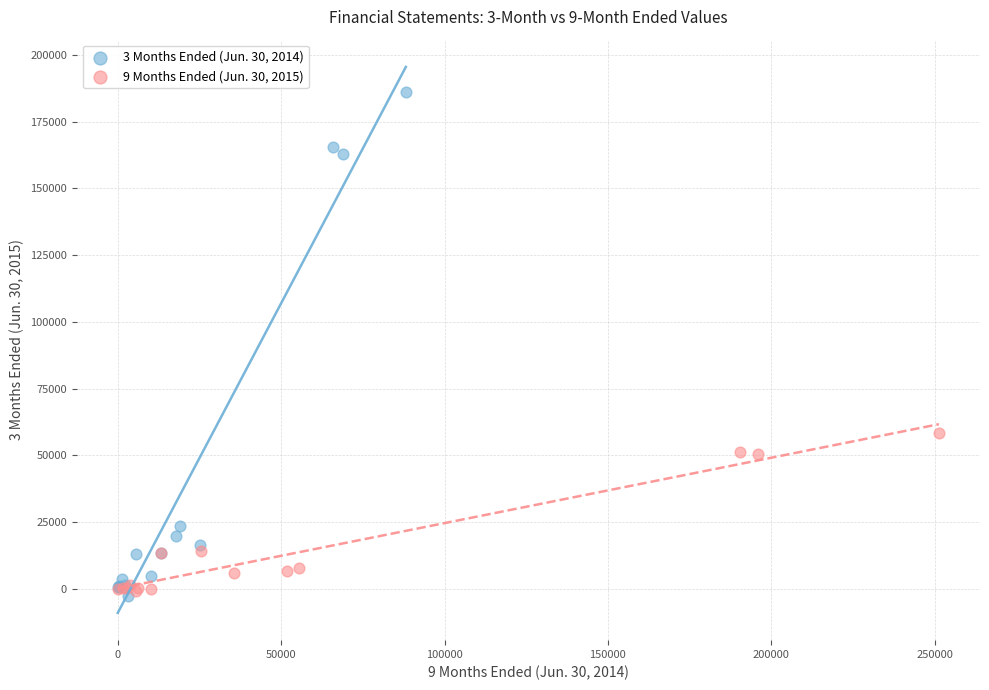

Which series has the largest Y range (max minus min)?

3 Months Ended (Jun. 30, 2014)